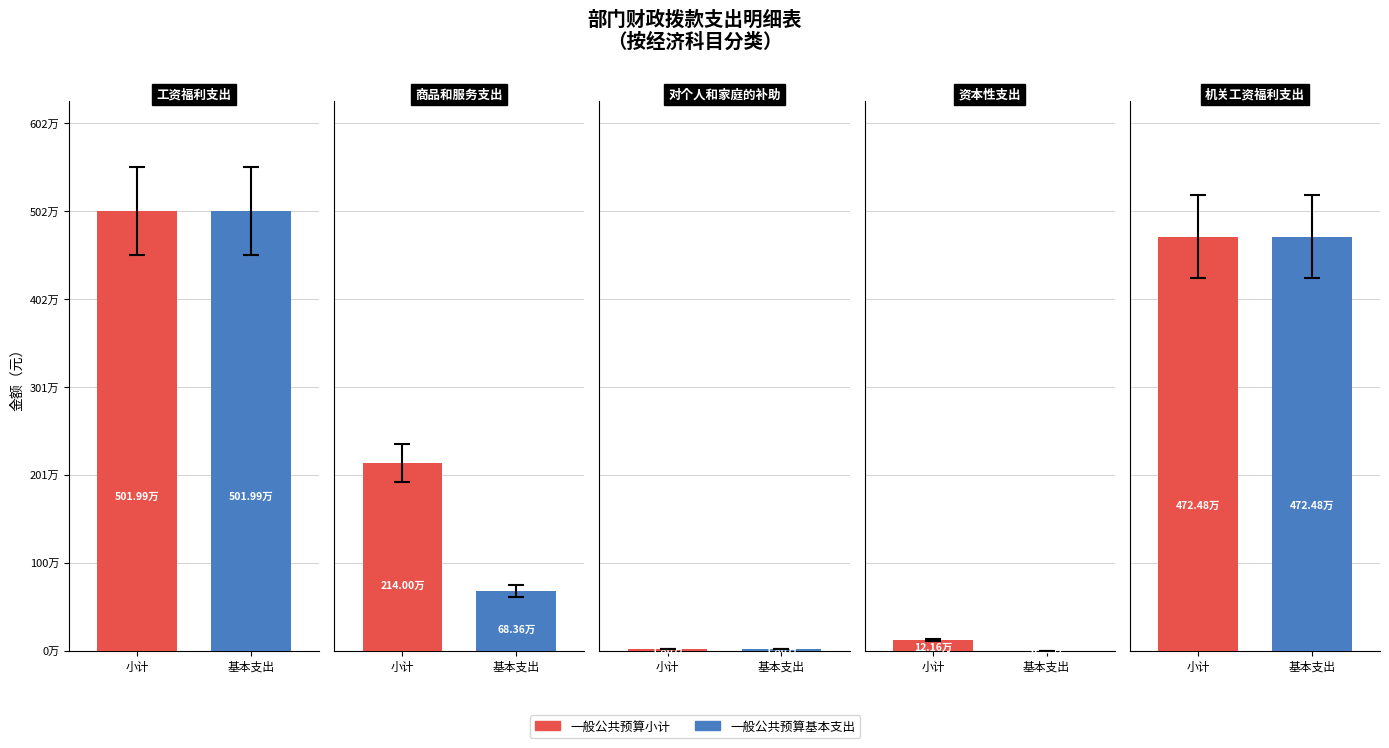

Is the value of 一般公共预算基本支出 at 0 greater than the value of 一般公共预算小计 at 2?

Yes